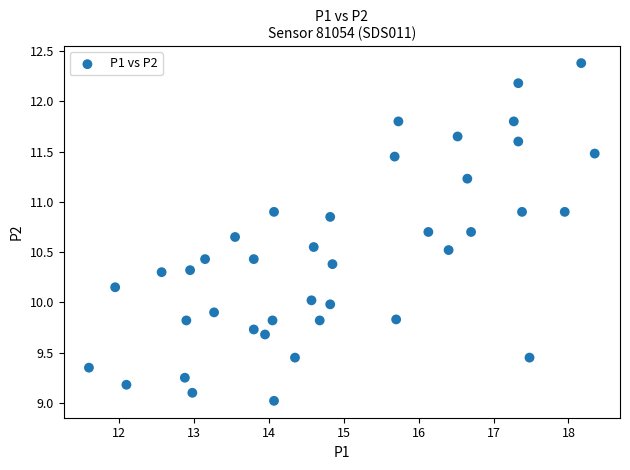

What is the range of Y values (max minus min)?

3.4